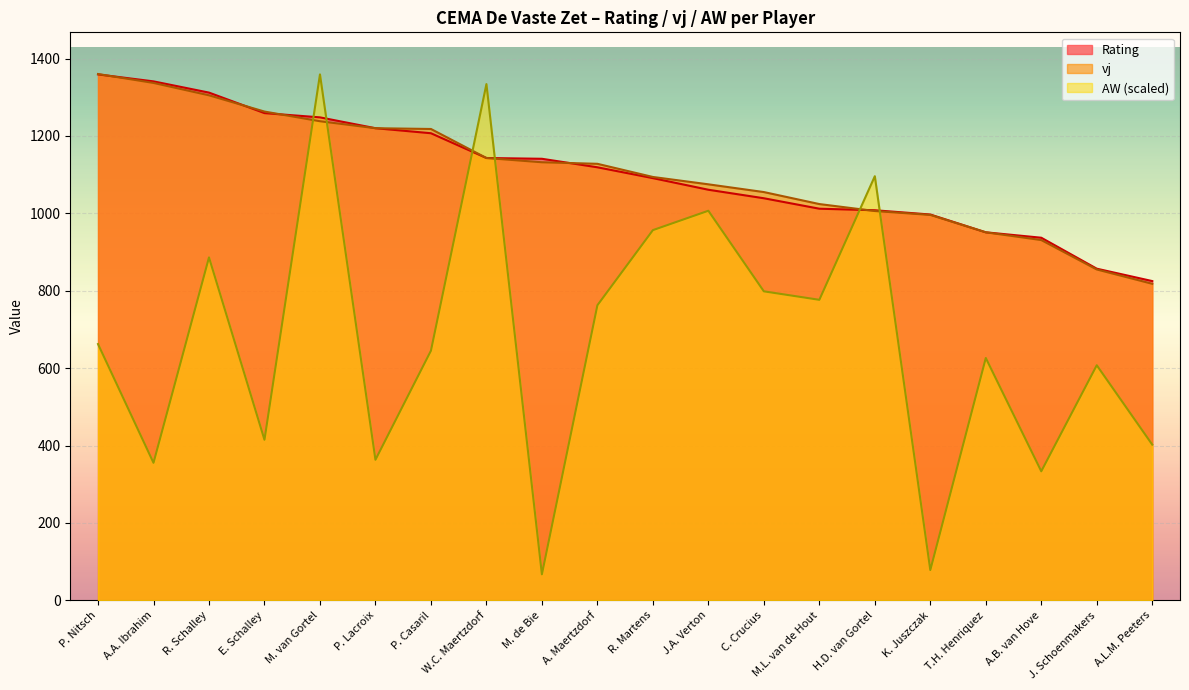

How many lines are shown in the chart?

3